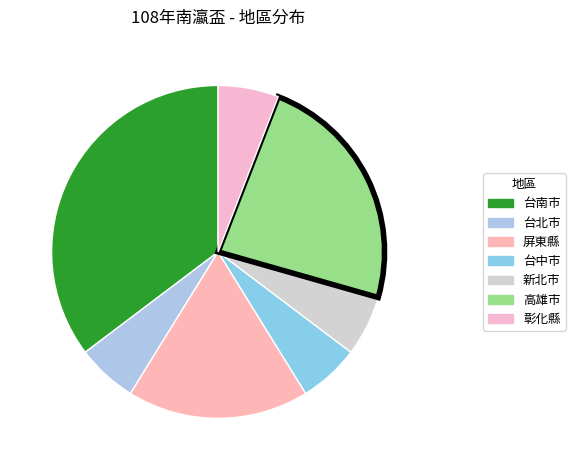

Combined, do 高雄市 and 新北市 account for over 50%?

No